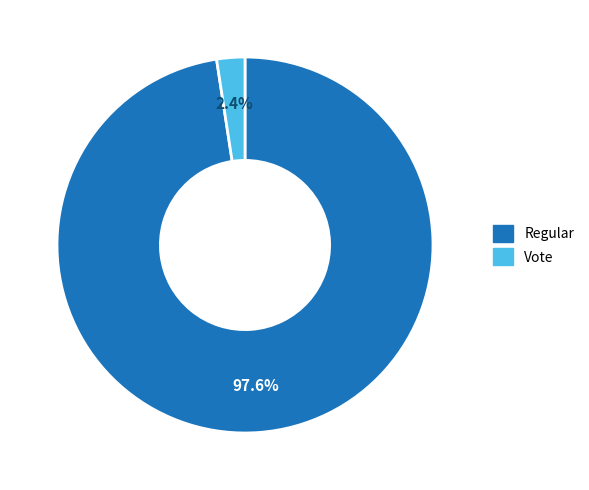

What percentage is the Vote slice, to the nearest percent?

2%